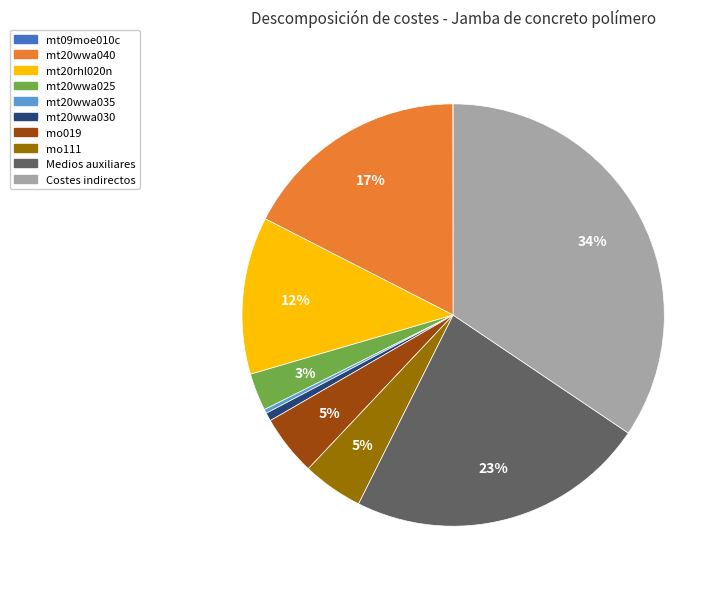

To the nearest percent, what percentage of the pie is Costes indirectos?

34%